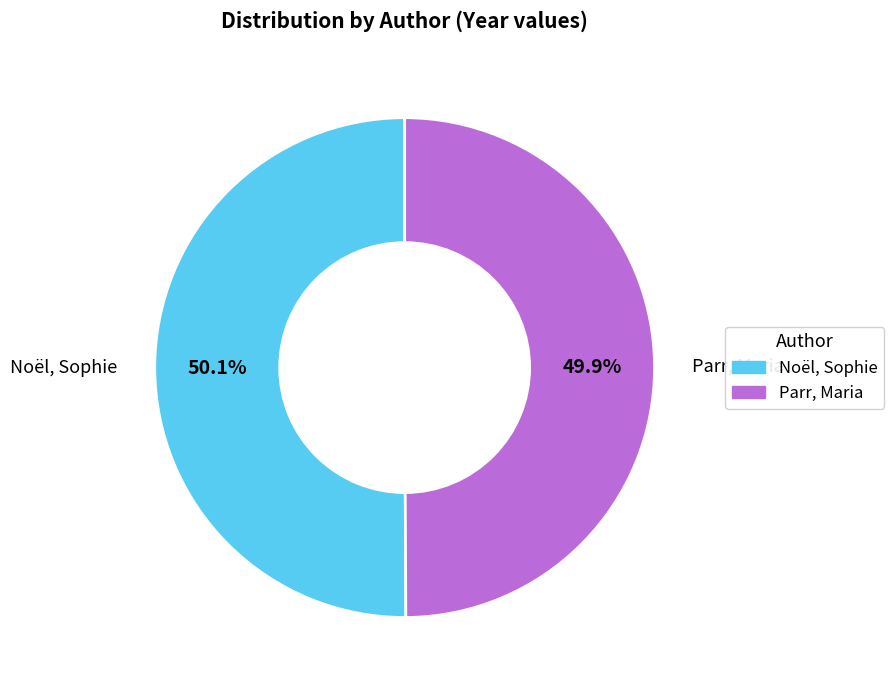

Does any single category account for the majority?

Yes